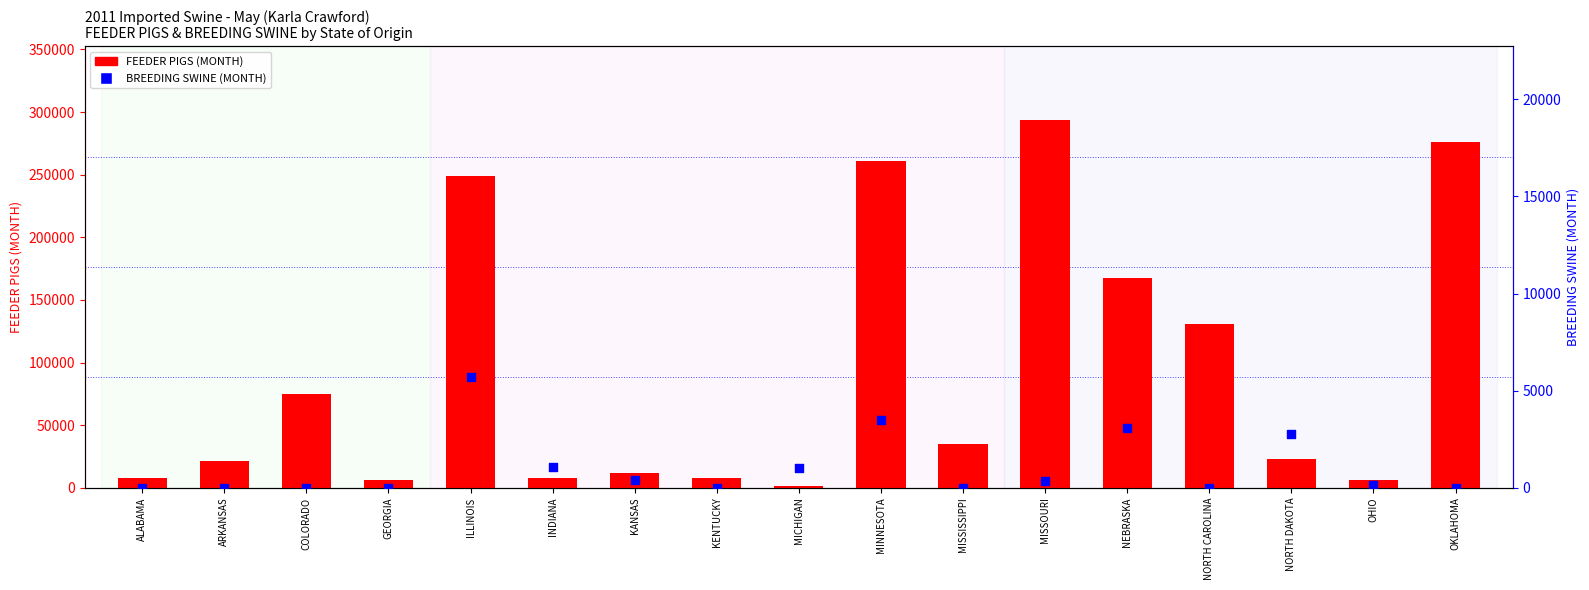

Which series reaches the maximum Y coordinate?

FEEDER PIGS (MONTH)